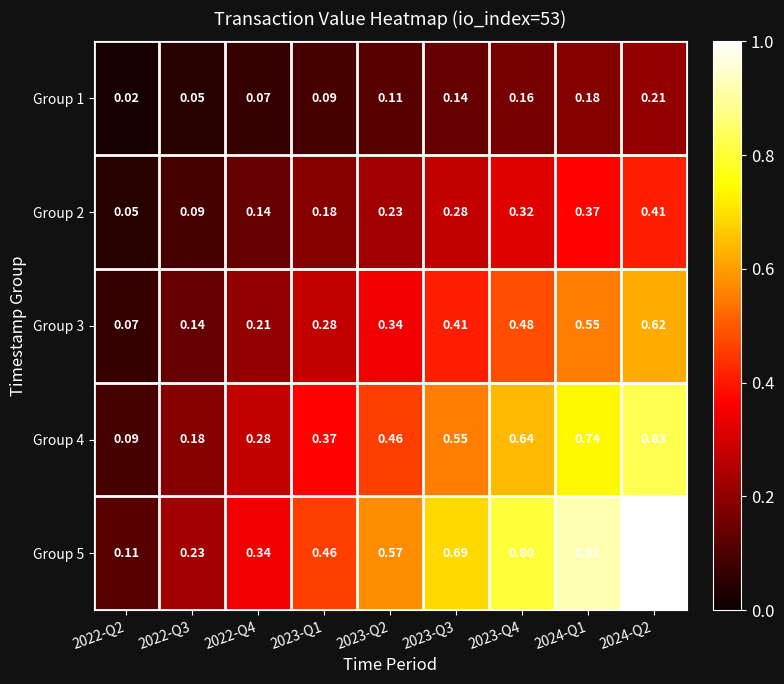

Is the value of Group 5 at 2022-Q4 greater than the value of Group 2 at 2024-Q1?

No